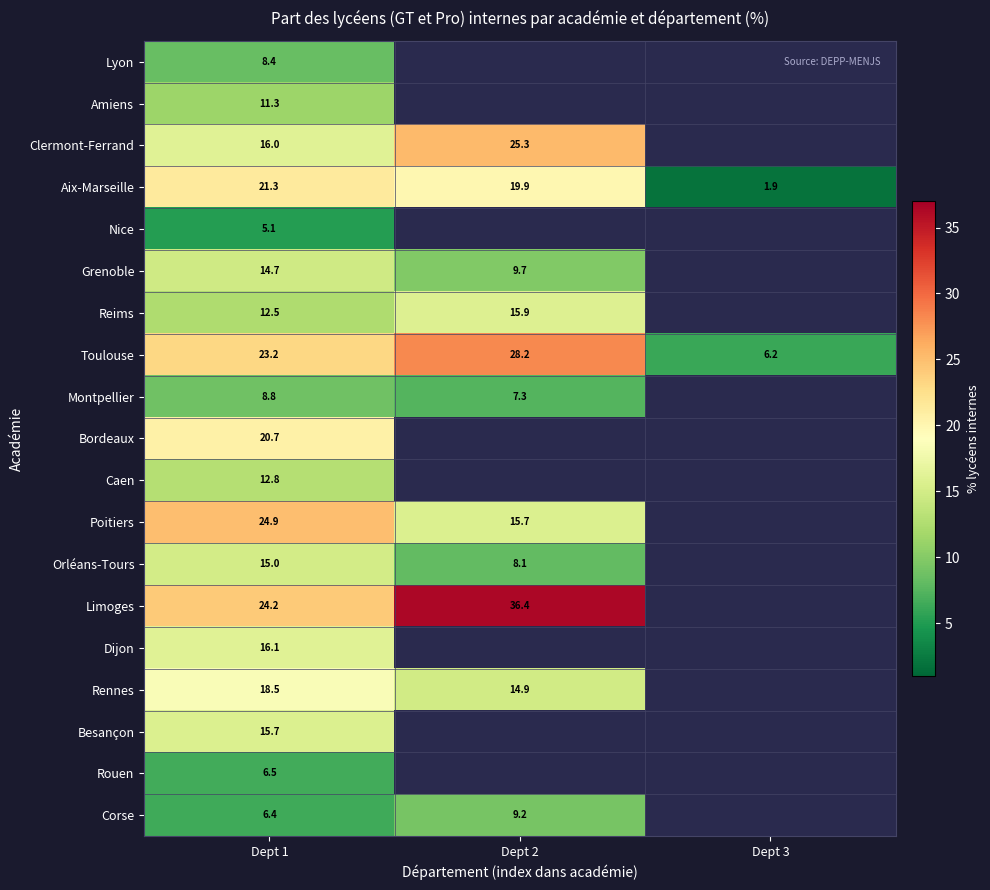

Between Dept 2 and Dept 3, which series saw the biggest shift?

Toulouse